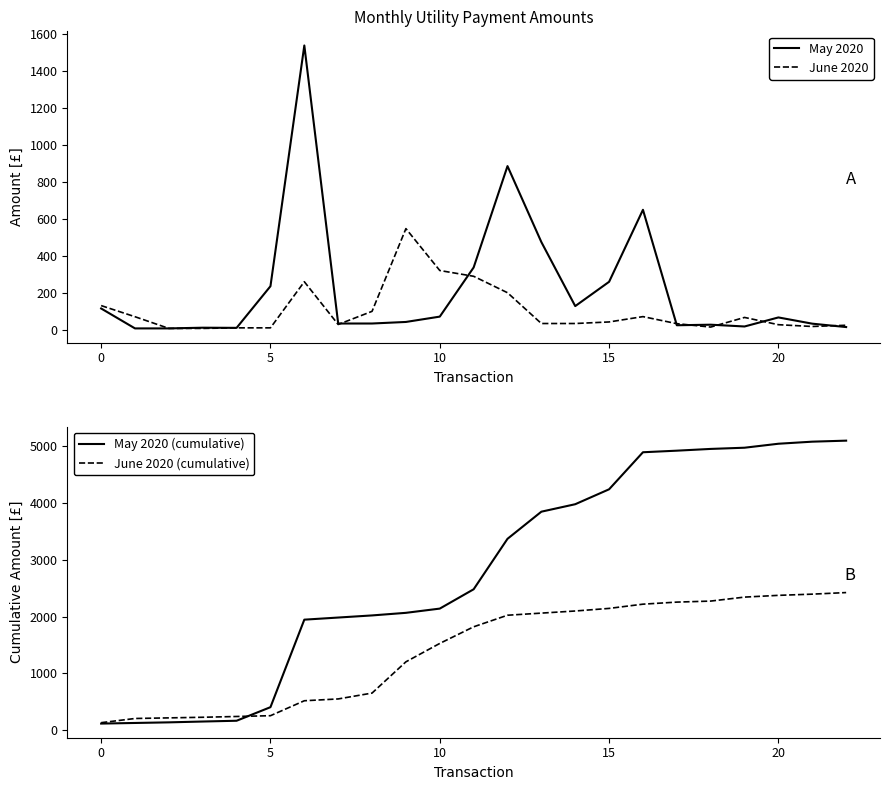

What is the maximum value for May 2020?

1538.5